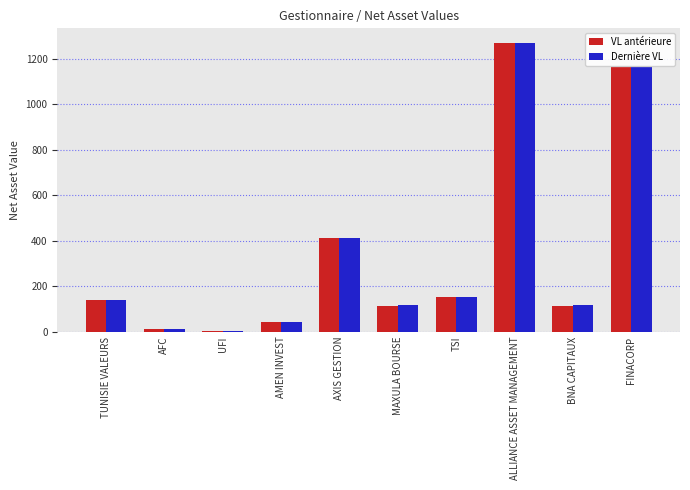

What is the approximate value of VL antérieure at MAXULA BOURSE?

114.3